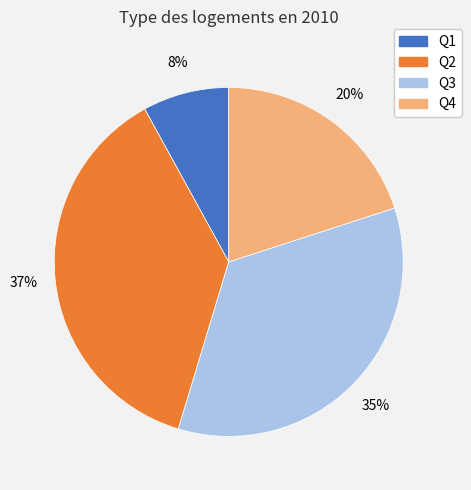

Is the sum of Q3 and Q4 greater than half?

Yes